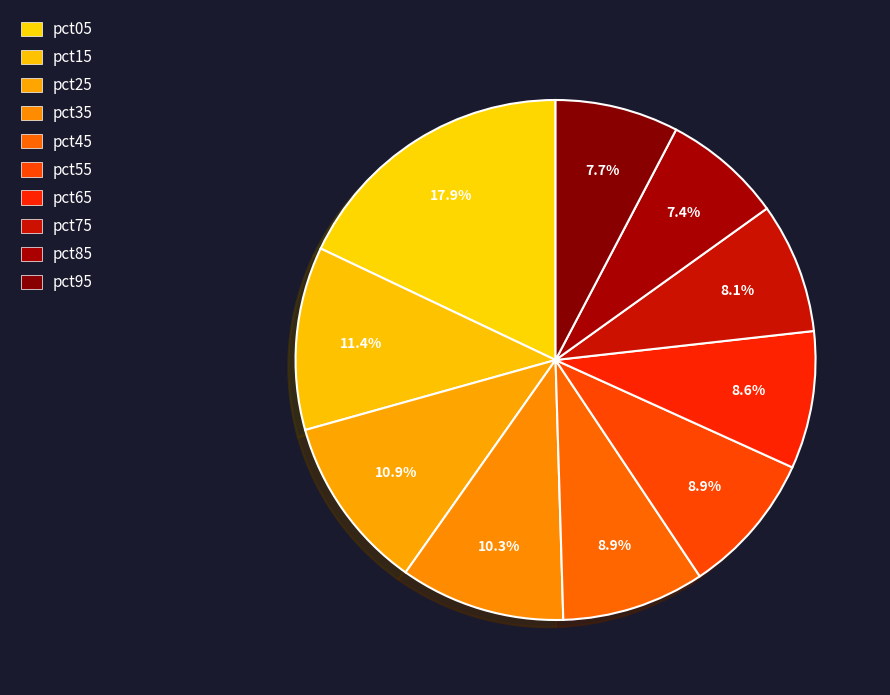

Is there a majority slice in this chart?

No